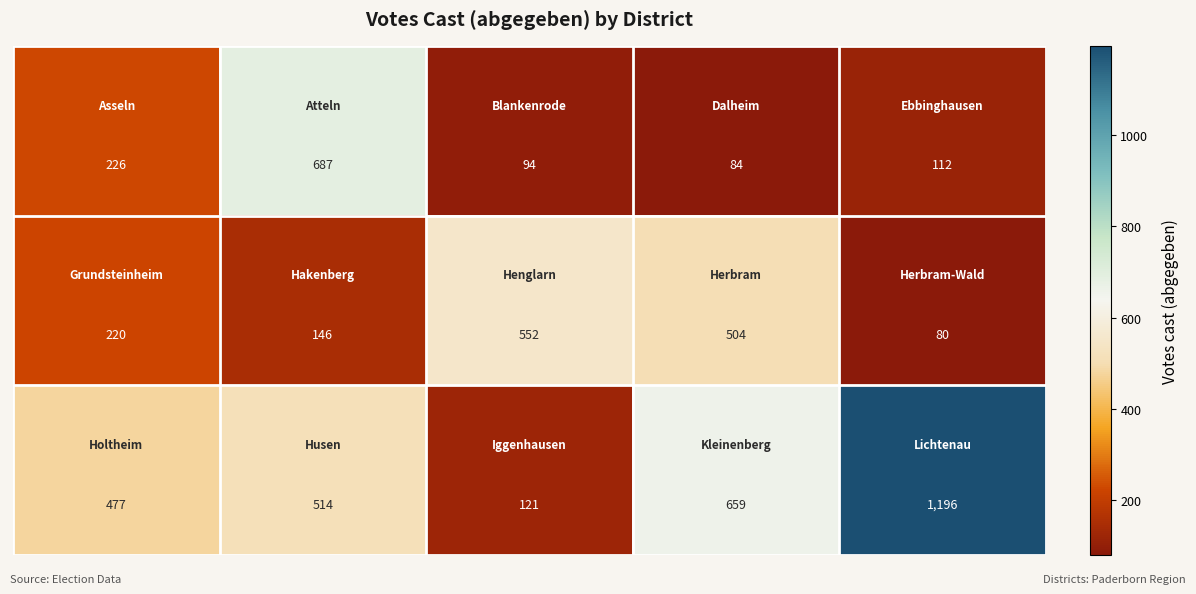

How many distinct data groups are displayed?

3